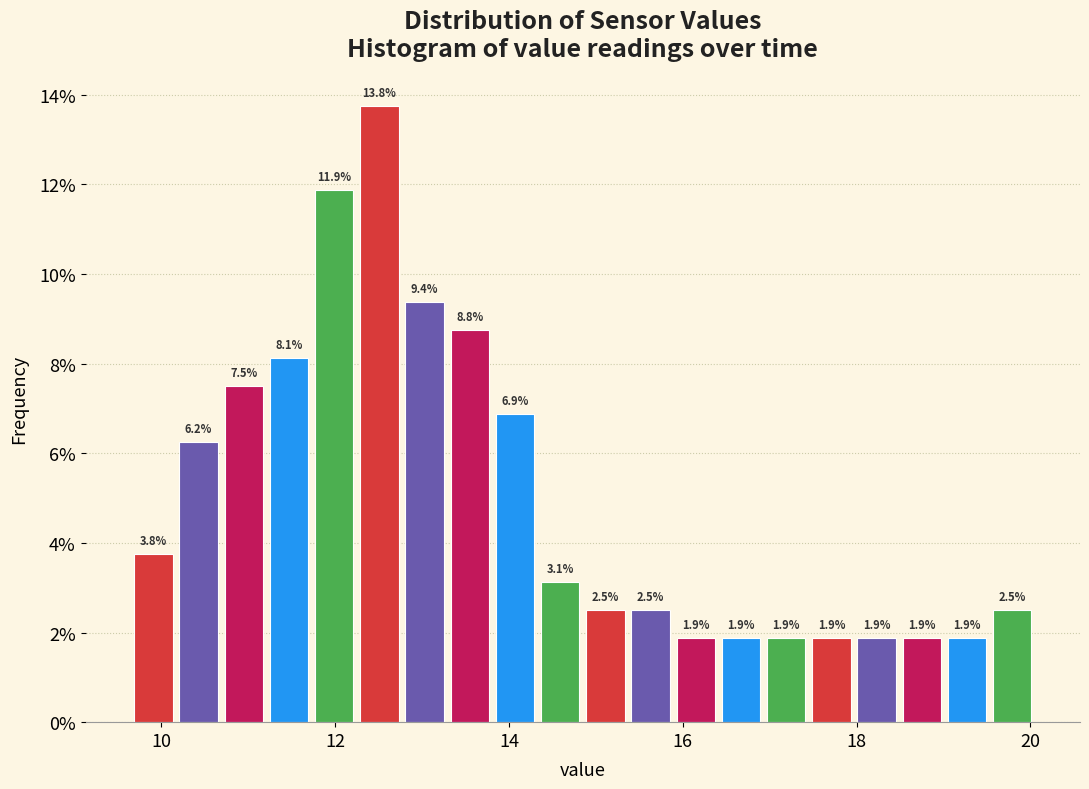

Read against the x-axis, roughly where is the centre of the tallest bar?

12.6